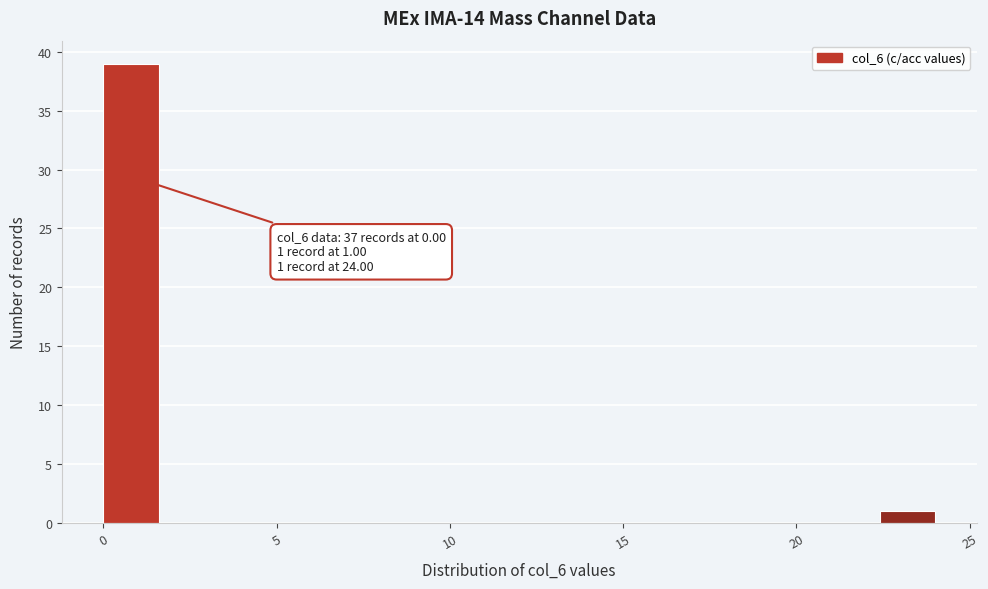

Read against the x-axis, roughly where is the centre of the tallest bar?

1.0